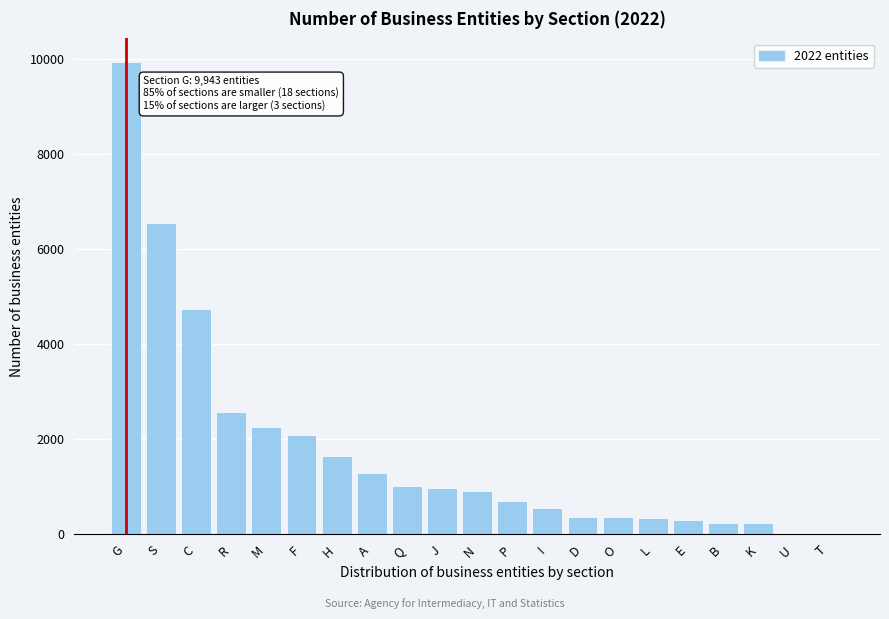

At which label is the value closest to 4972?

C